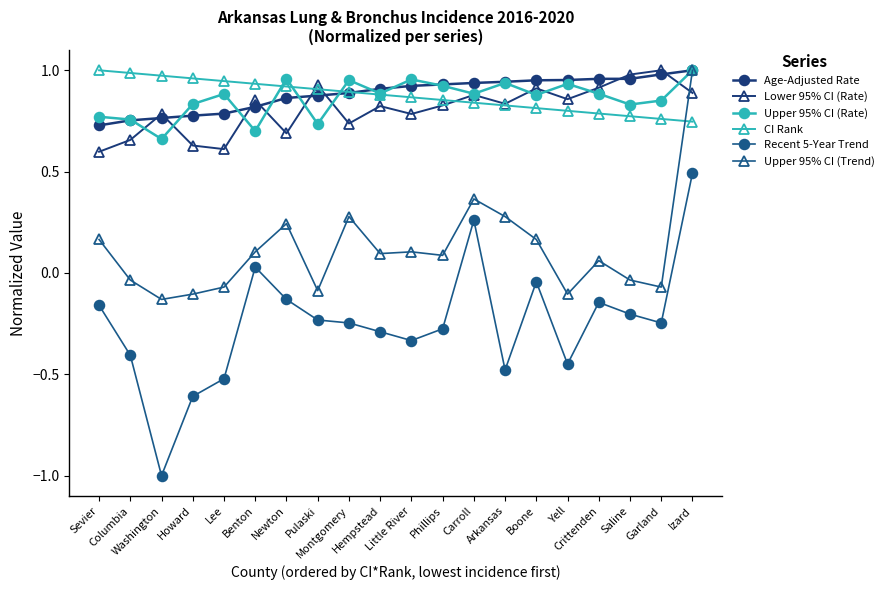

Where does the Recent 5-Year Trend series first go above 0?

Benton